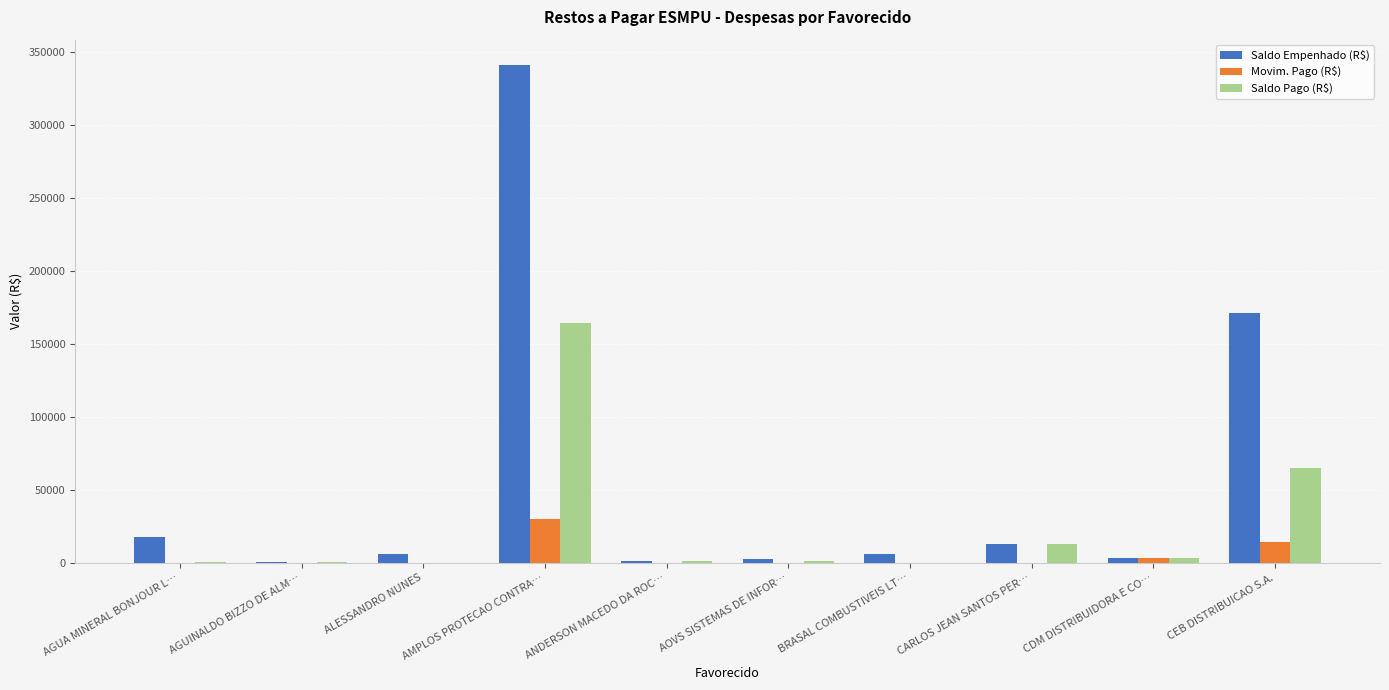

Between AGUA MINERAL BONJOUR L… and CARLOS JEAN SANTOS PER…, which series saw the biggest shift?

Saldo Pago (R$)